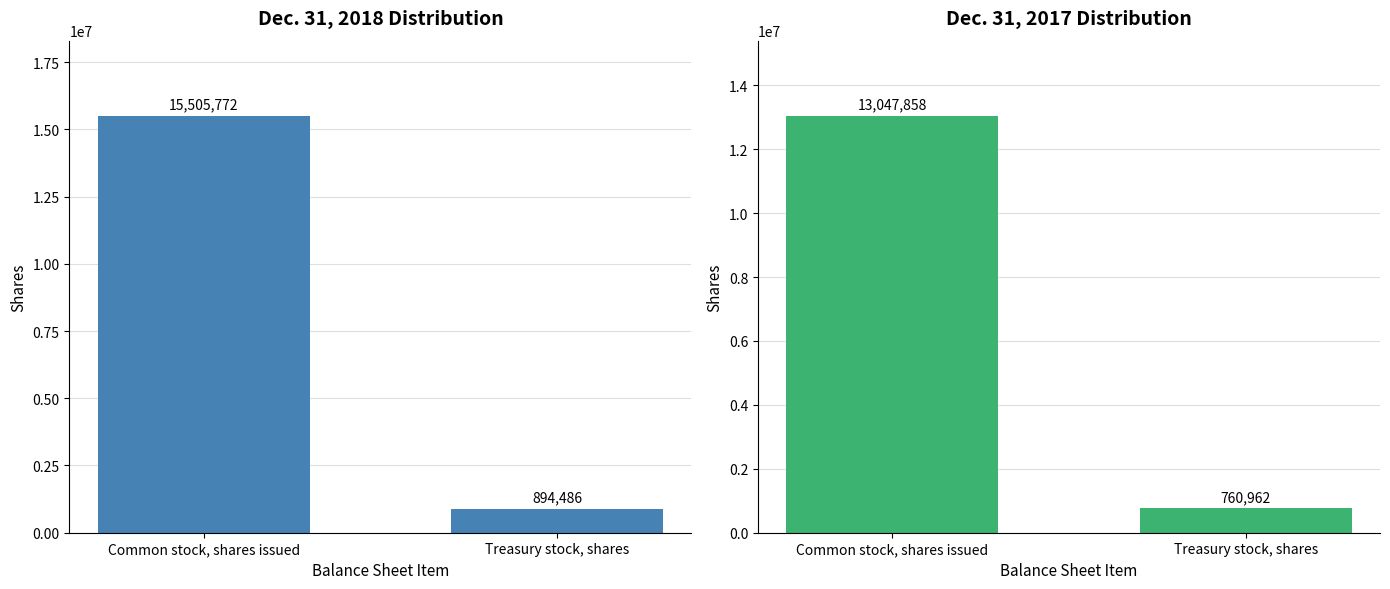

Rank the series by their maximum value, from highest to lowest.

Dec. 31, 2018, Dec. 31, 2017